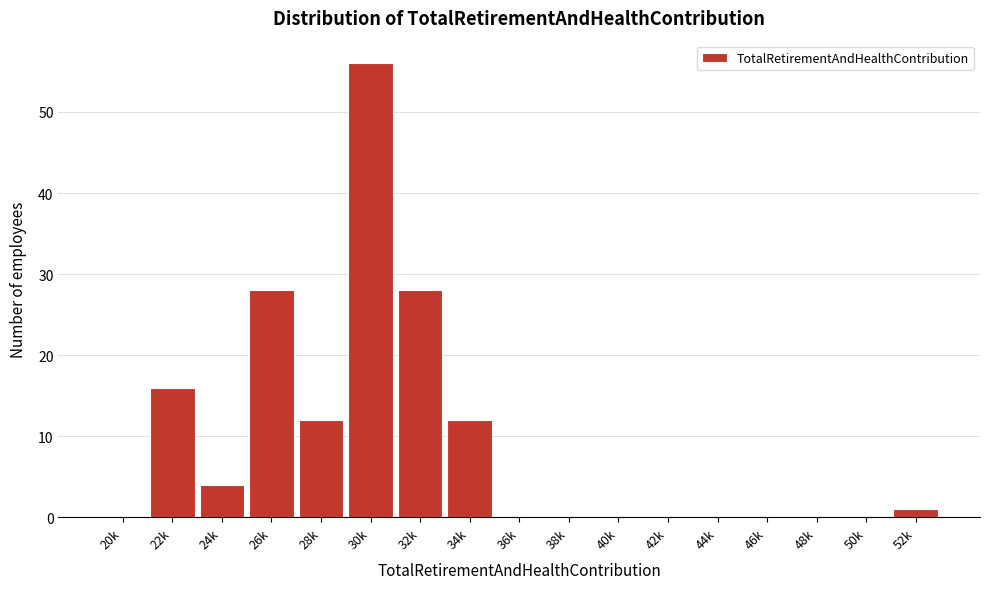

Reading right to left, transcribe all the data shown in this chart.

52k=1	50k=0	48k=0	46k=0	44k=0	42k=0	40k=0	38k=0	36k=0	34k=12	32k=28	30k=56	28k=12	26k=28	24k=4	22k=16	20k=0